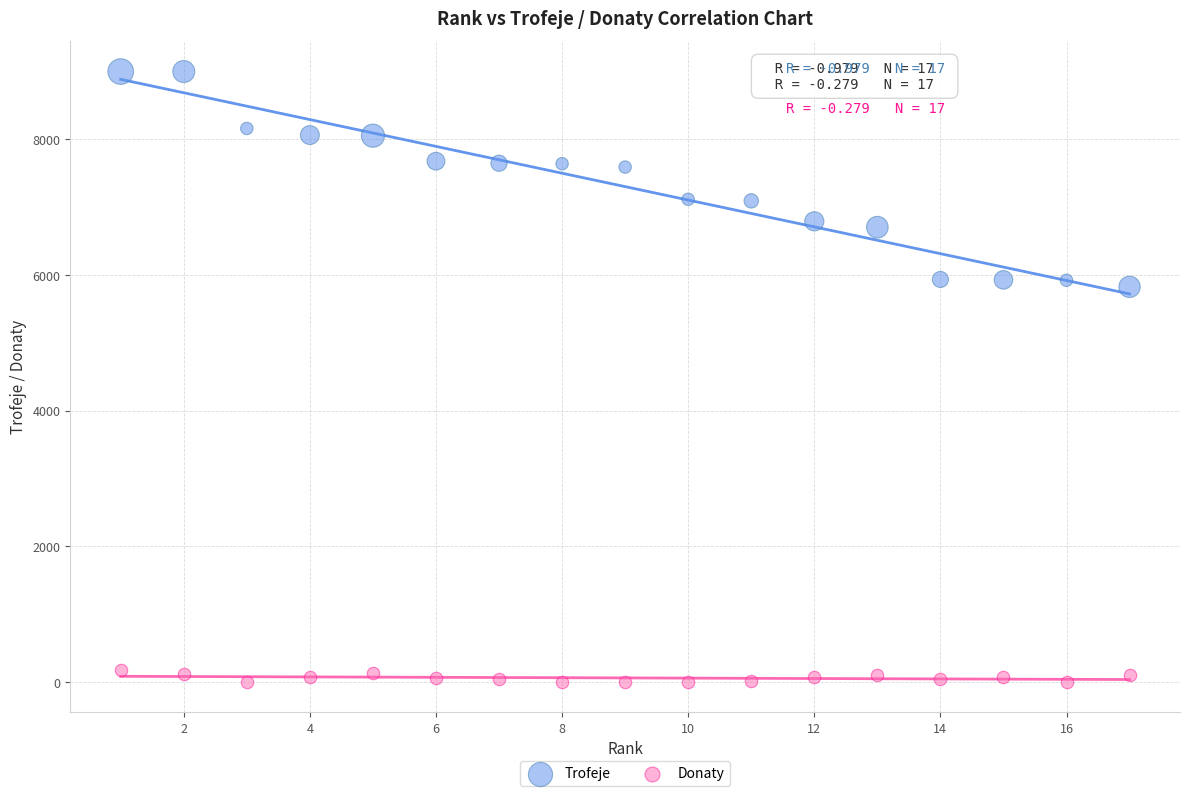

Across all data points, what is the range of Y values (max minus min)?

9000